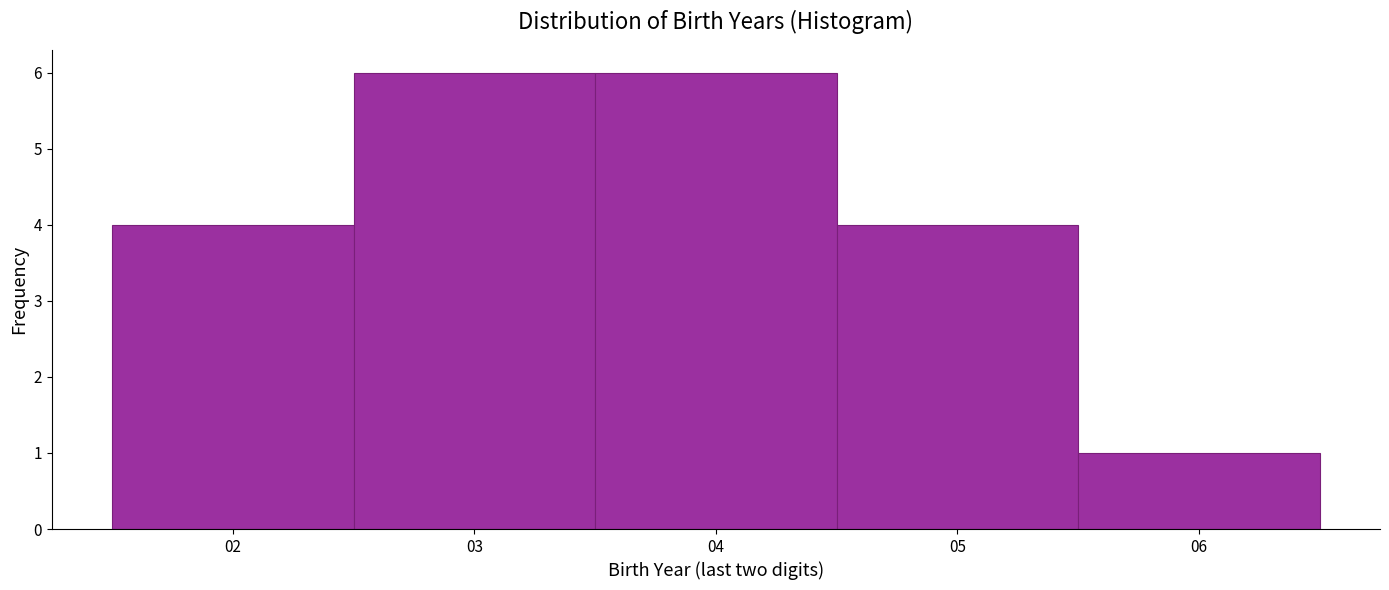

Reading left to right, list every bar in this chart as the range it spans on the x-axis followed by its height. The values are not printed on the chart, so give them approximately, as read against the axis.

1.5 to 2.5: 4
2.5 to 3.5: 6
3.5 to 4.5: 6
4.5 to 5.5: 4
5.5 to 6.5: 1